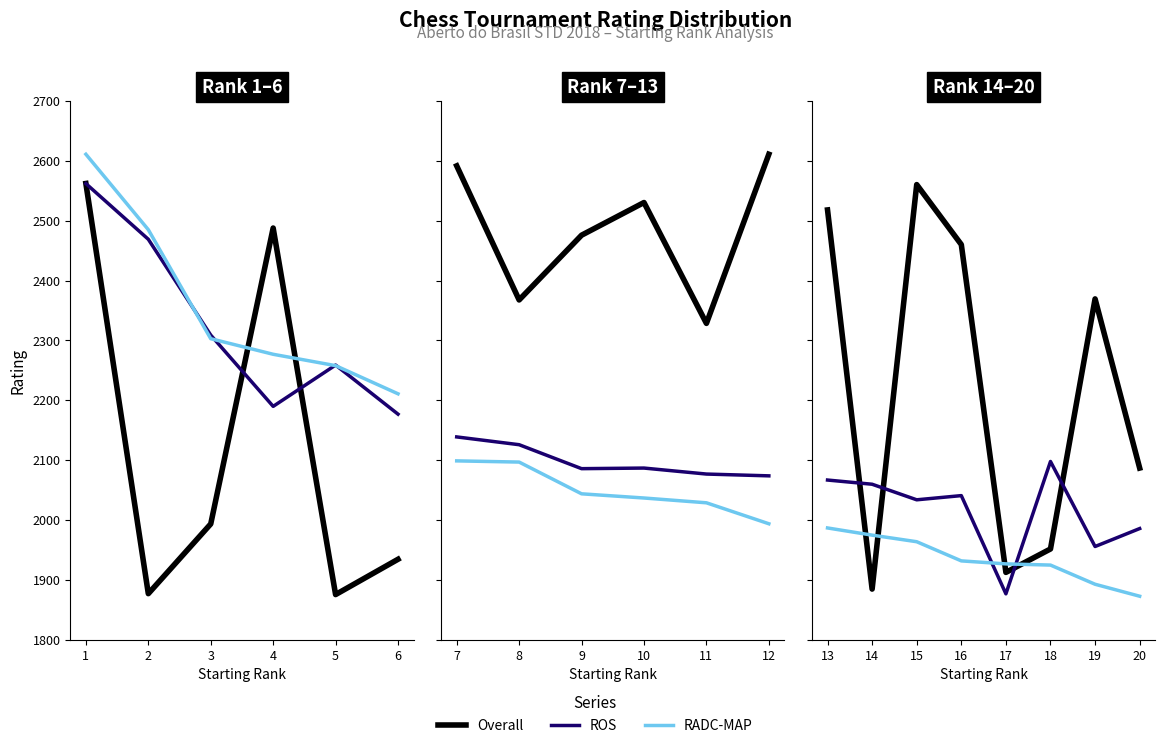

Is it true that RADC-MAP equals 2725.9 at 20?

False